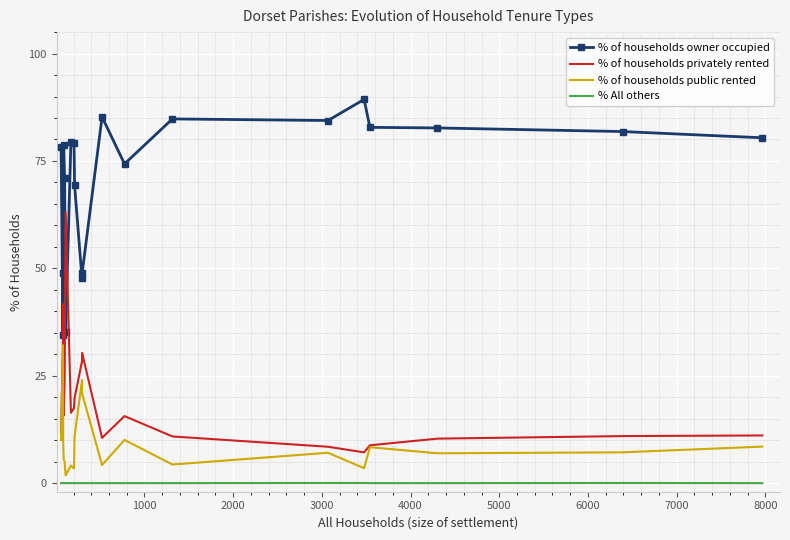

Which series ends up on top after the final intersection of % of households owner occupied and % of households privately rented?

% of households owner occupied